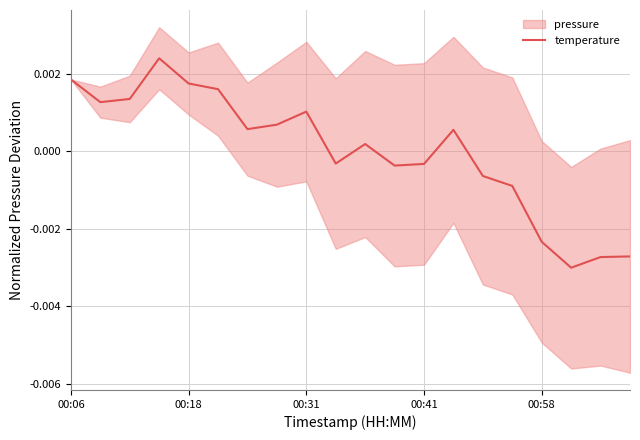

At which label does temperature first exceed 0?

00:06